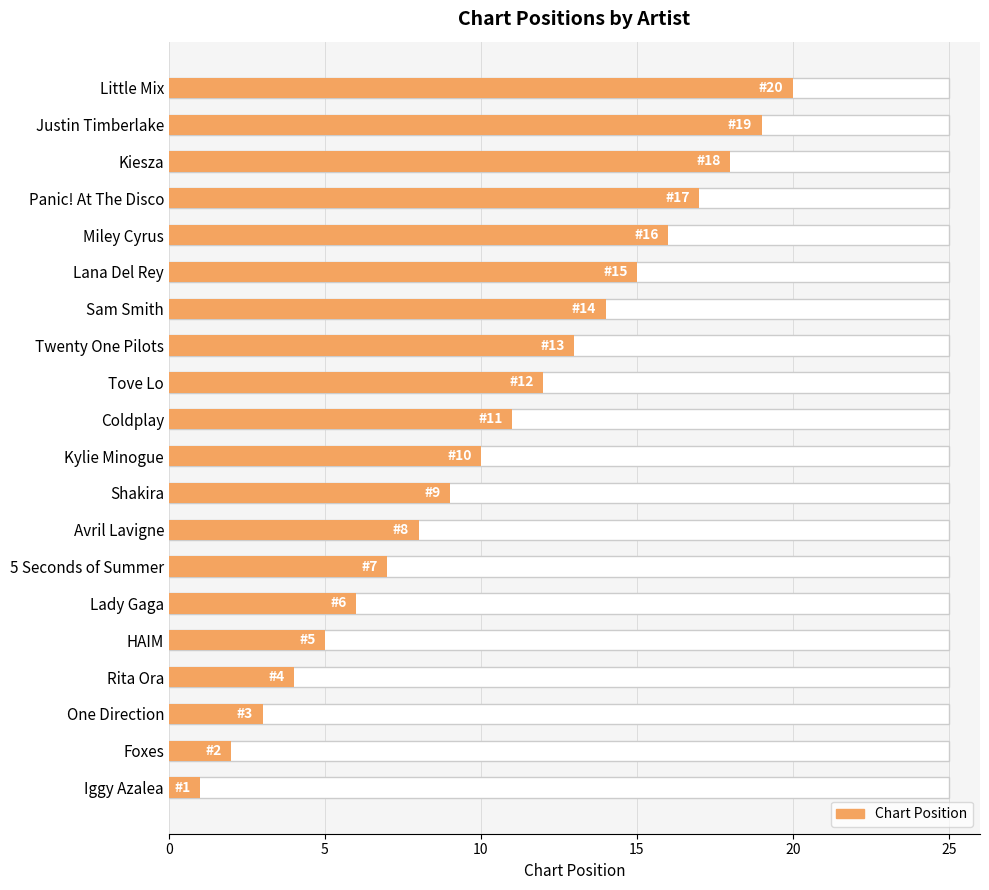

How many distinct data groups are displayed?

1